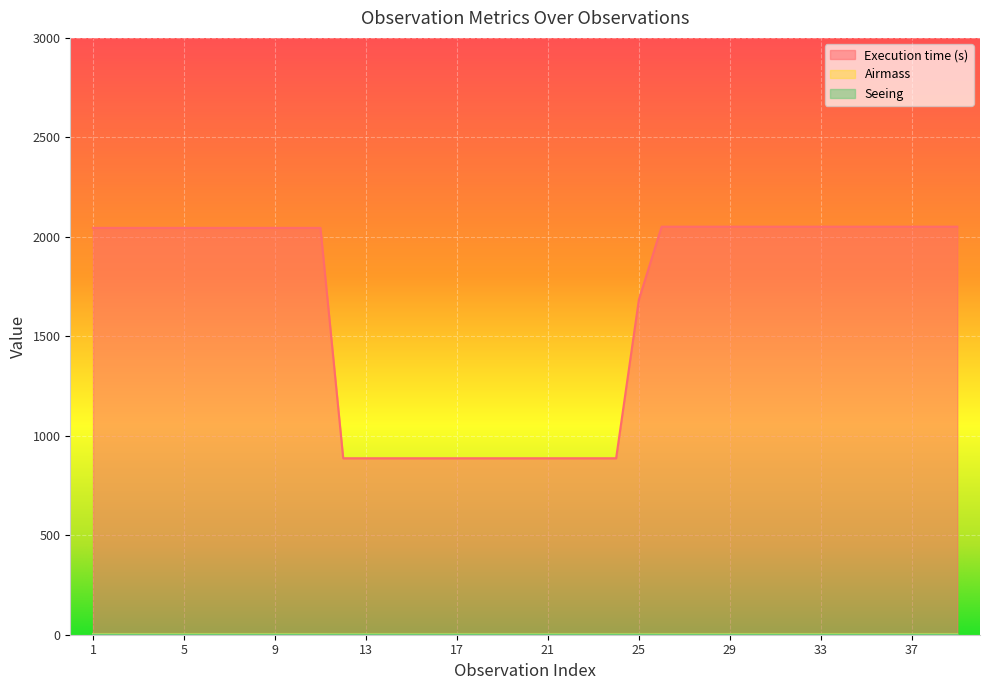

At how many categories does at least one series exceed 1550?

26